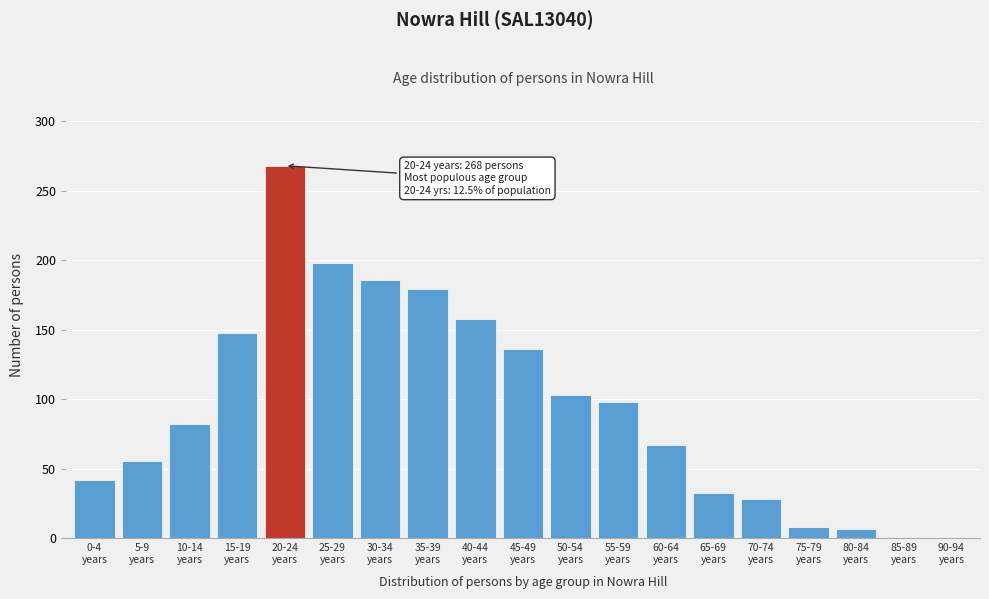

What is the sum of all values?

1797